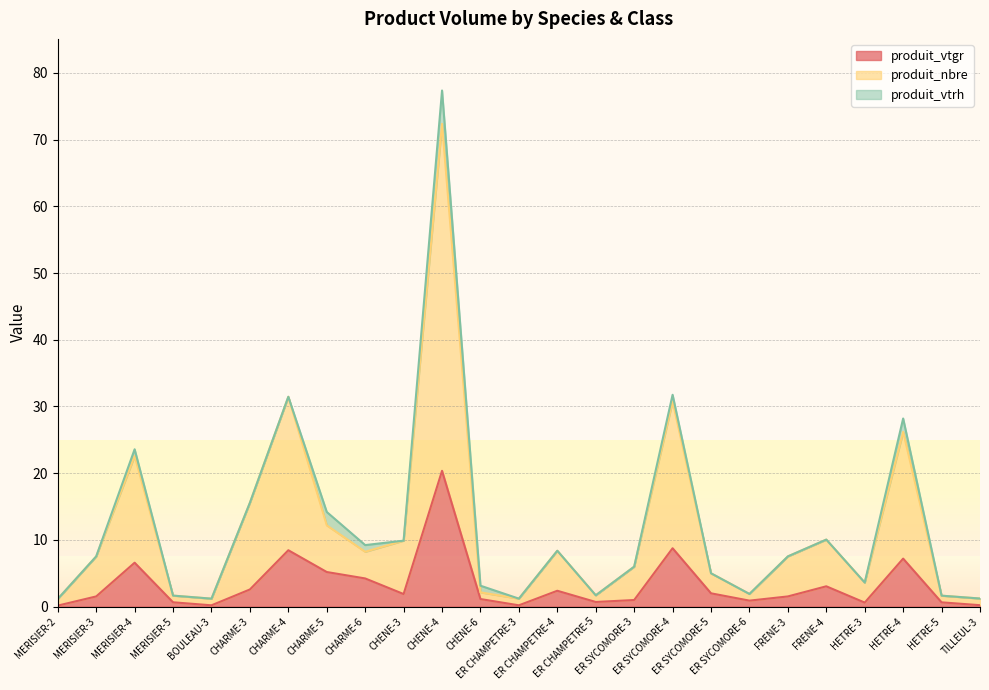

What is the label of the 12th point from the right?

ER CHAMPETRE-4